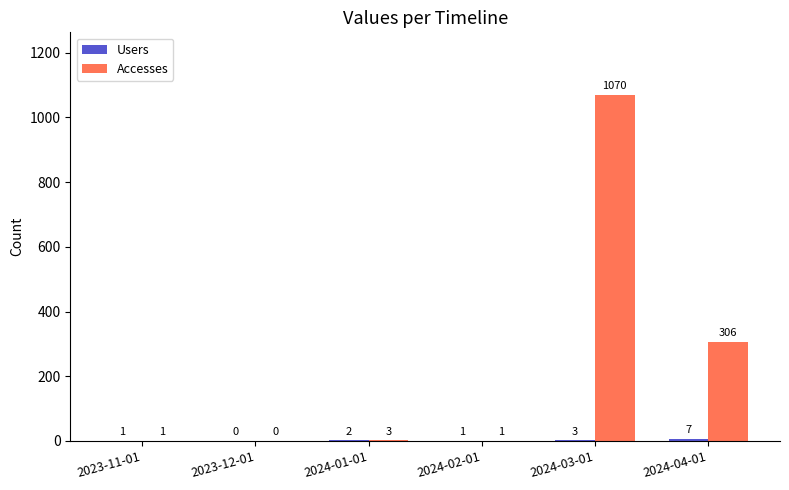

True or false: Accesses has a value of 1 at 2024-02-01.

True